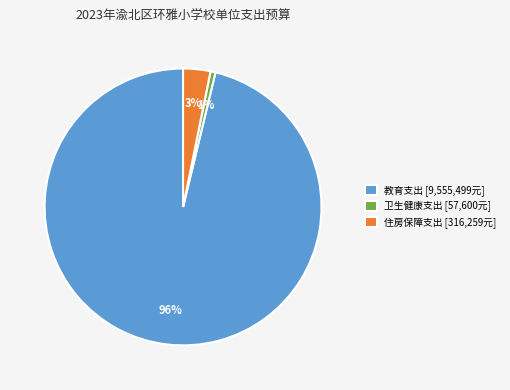

Is there a majority slice in this chart?

Yes